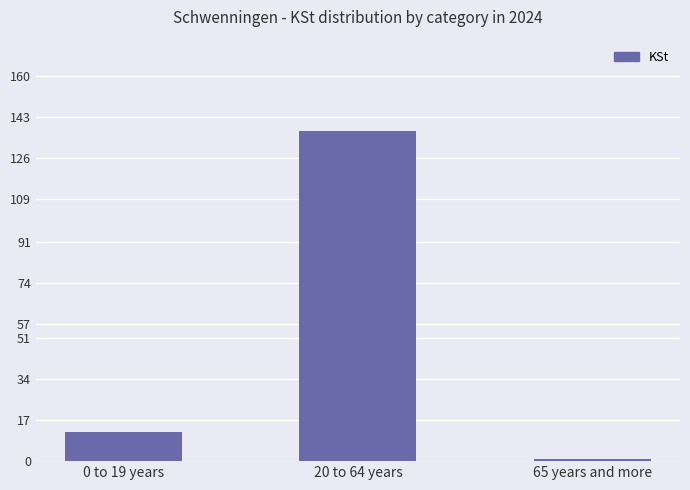

What is the difference between the maximum and minimum values?

136